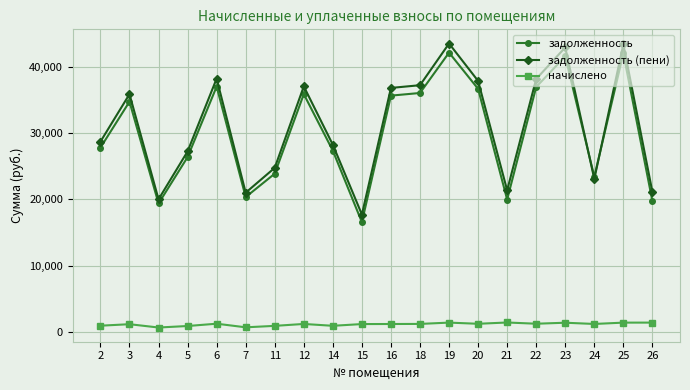

True or false: задолженность (пени) has more than 2 interior local peaks.

True